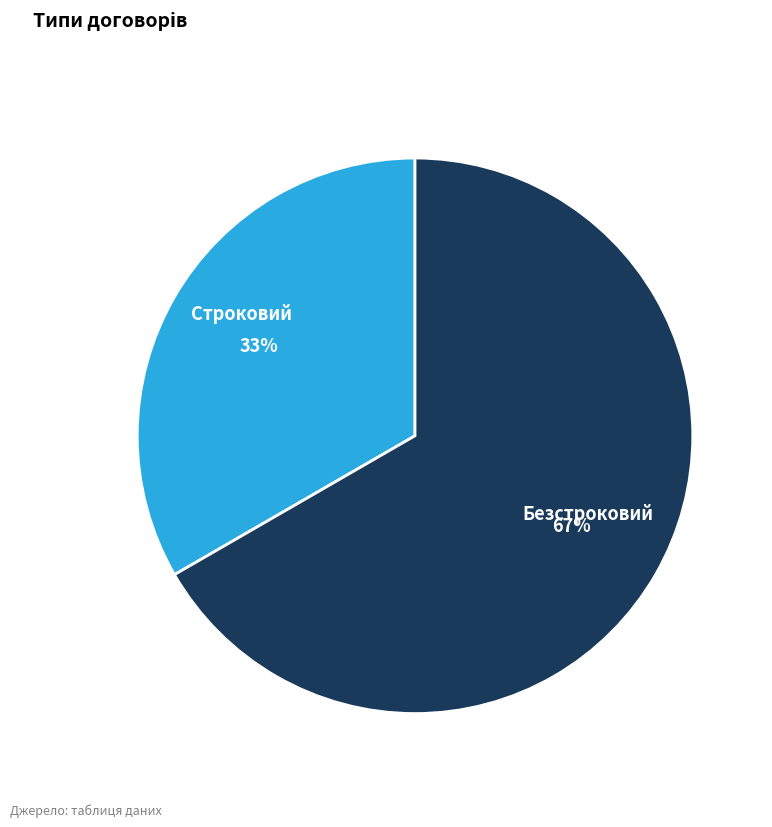

Between Строковий and Безстроковий, which is larger?

Безстроковий